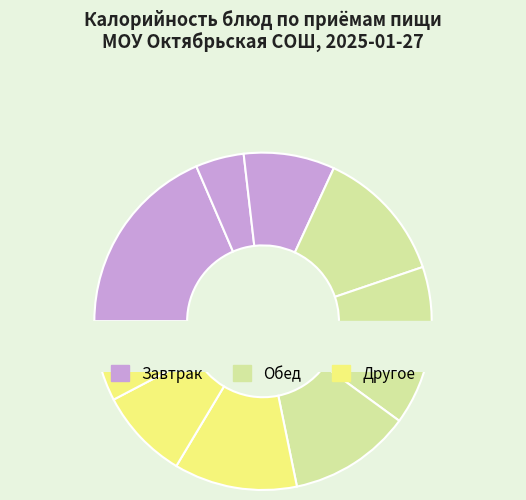

How many slices are in this pie chart?

9